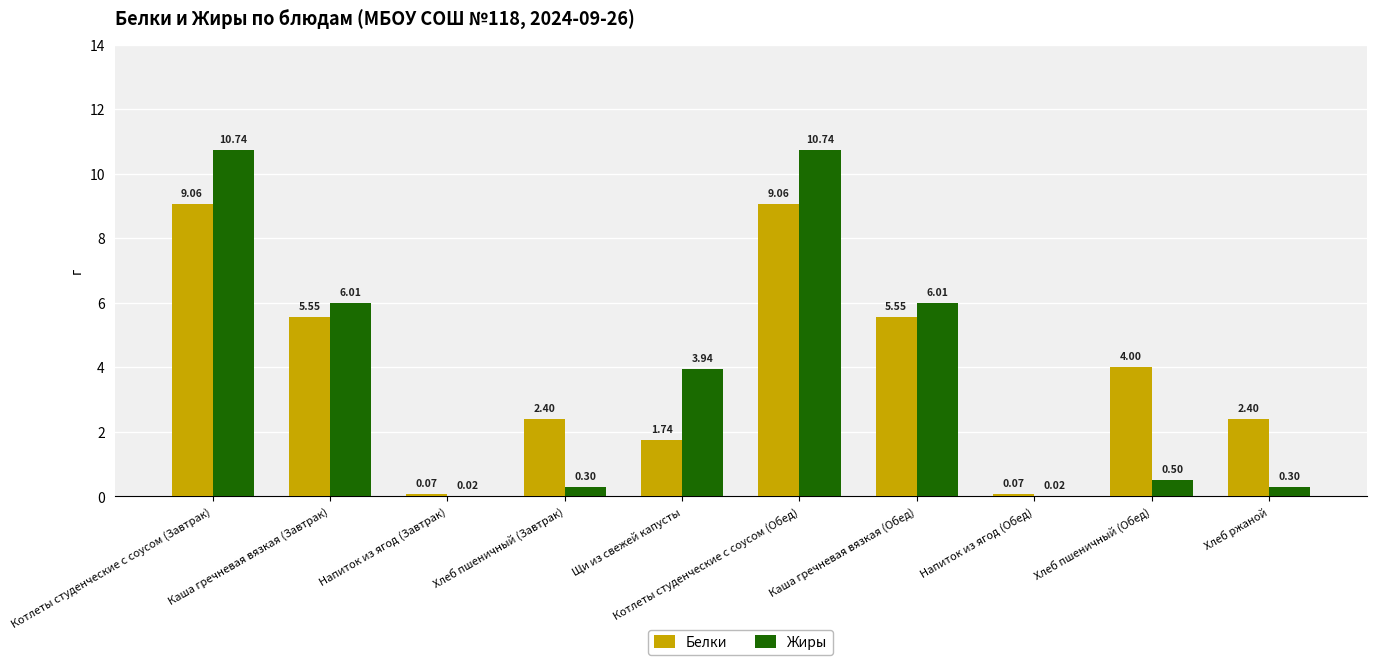

What is the sum of the Белки values at Щи из свежей капусты and Котлеты студенческие с соусом (Обед)?

10.8